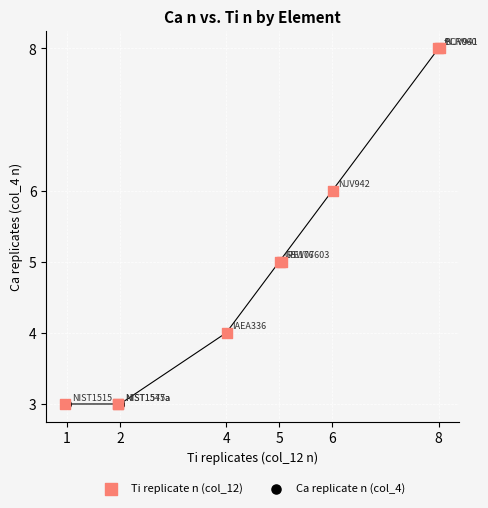

What are all the series names shown in the legend?

Ti replicate n (col_12), Ca replicate n (col_4)